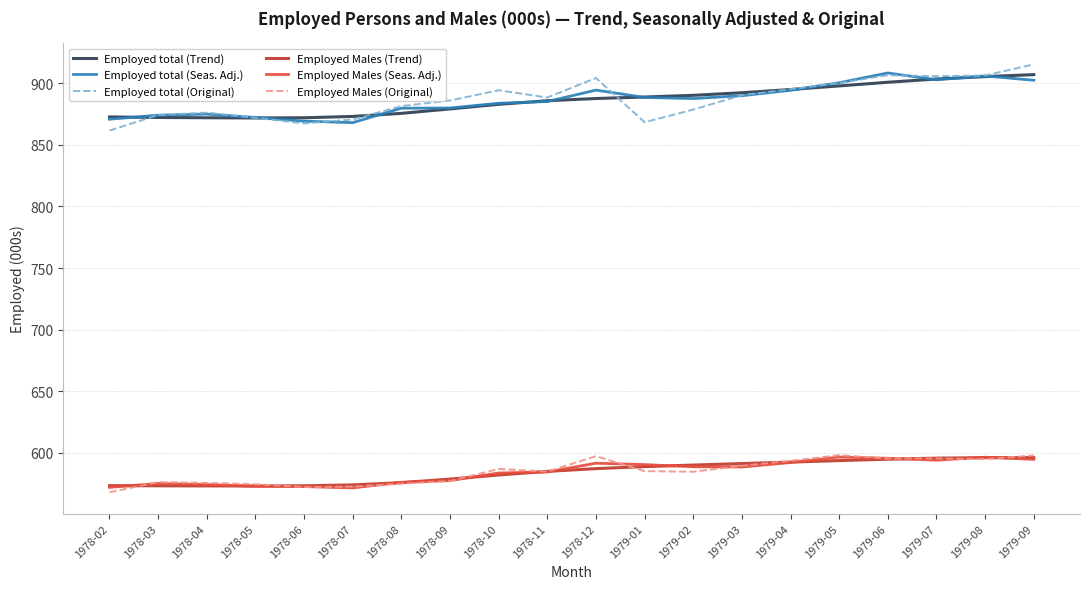

The value of Employed Males (Trend) at 1978-12 is 587.1. True or false?

True